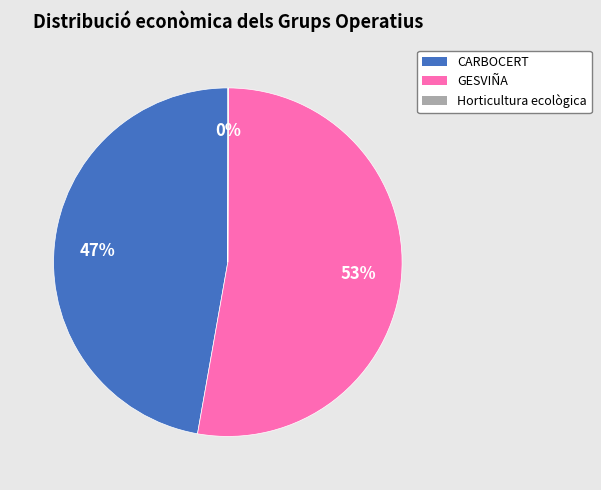

To the nearest percent, what is the difference between the largest and smallest slice percentages?

53%